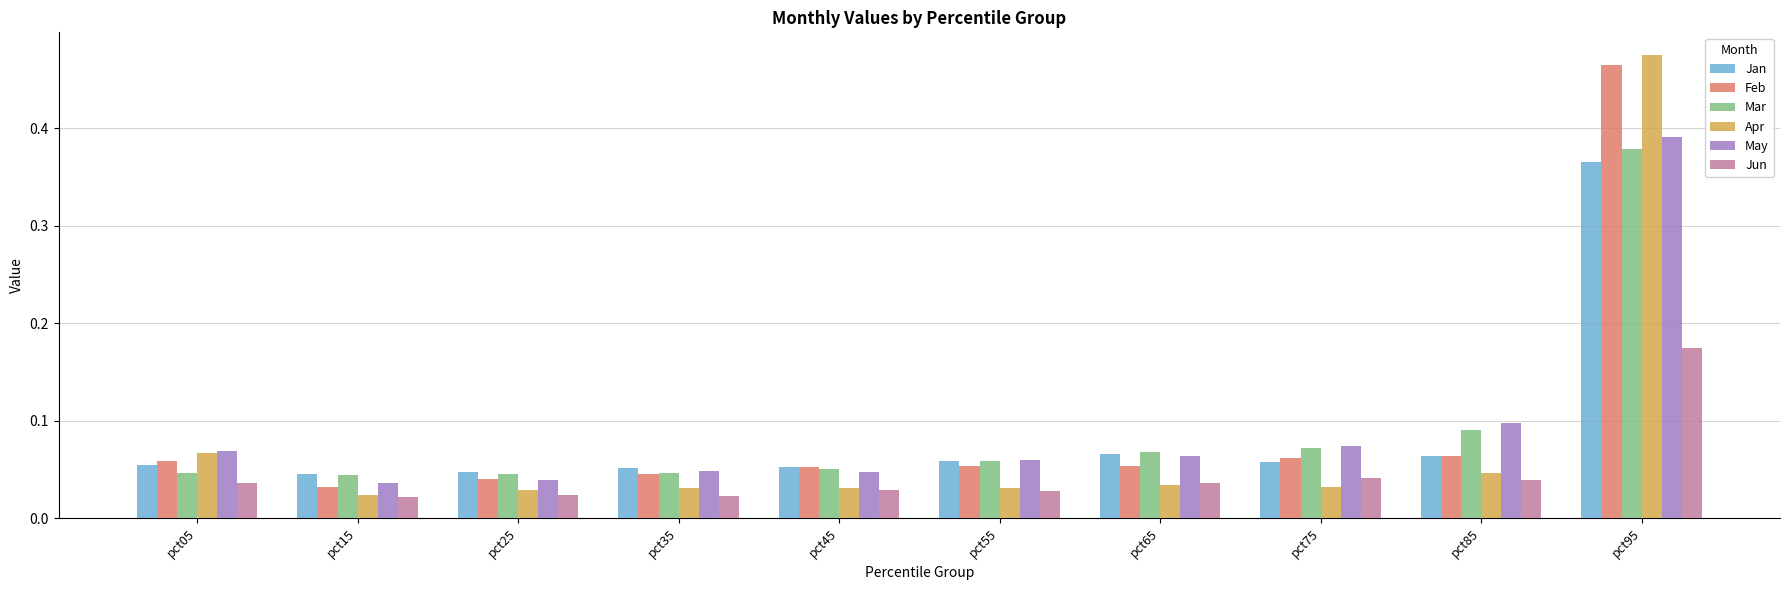

What are all the series names shown in the legend?

Jan, Feb, Mar, Apr, May, Jun